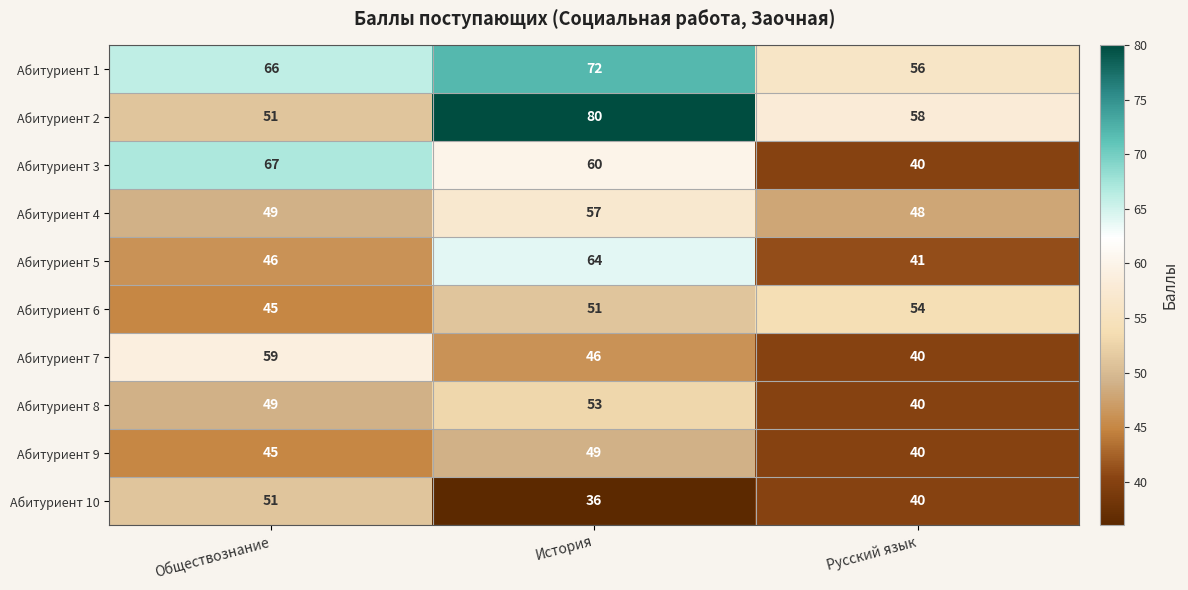

At which label does Абитуриент 10 first exceed 40?

Обществознание